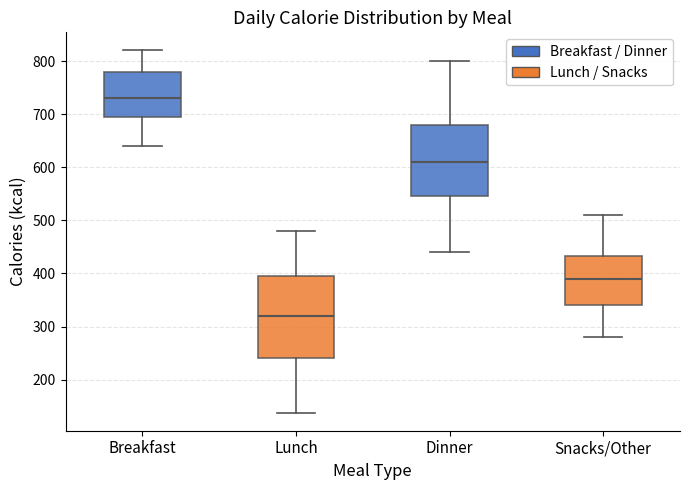

Which box has the lowest median line?

Lunch